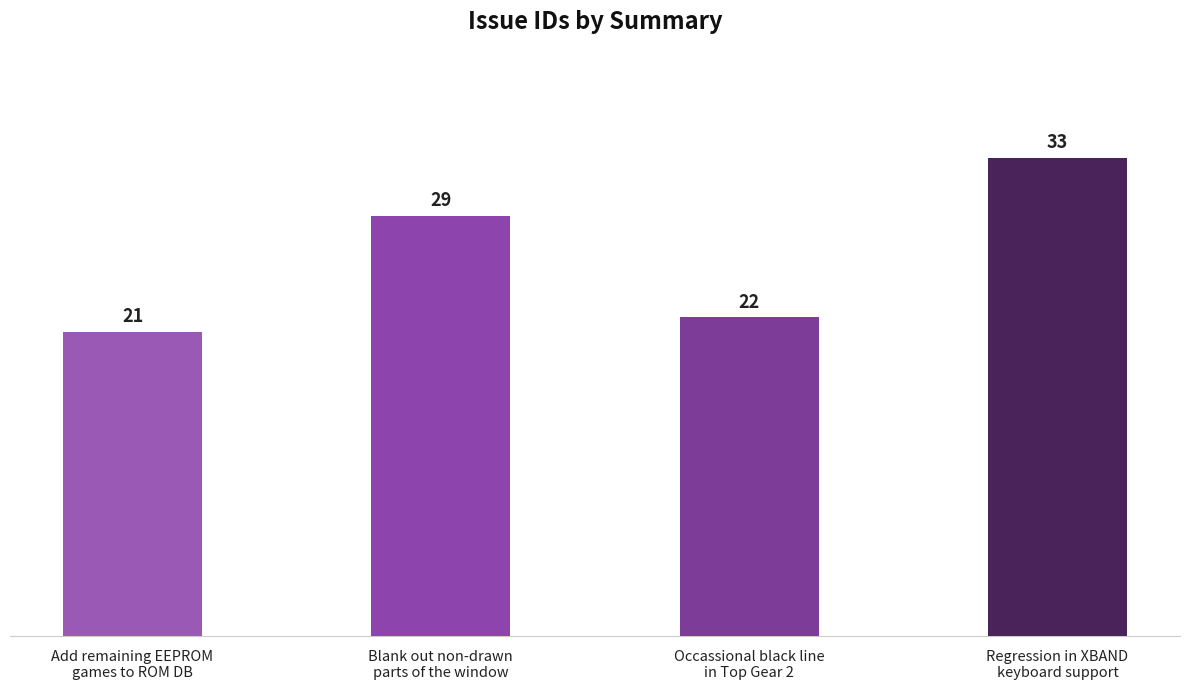

The value at Add remaining EEPROM
games to ROM DB is 21. True or false?

True